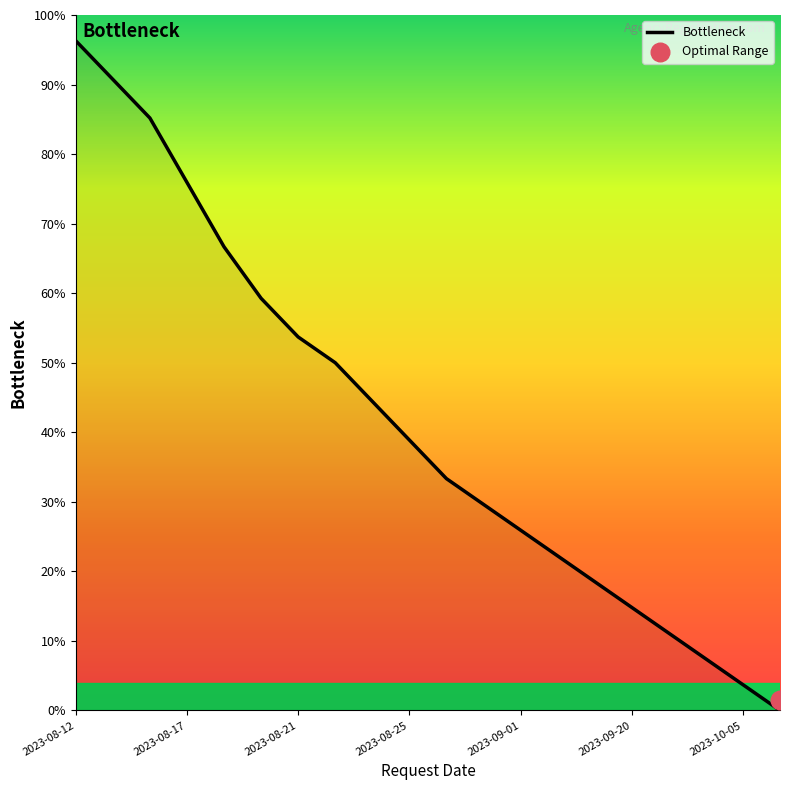

Which has a higher value, 14 or 2023-08-25?

2023-08-25